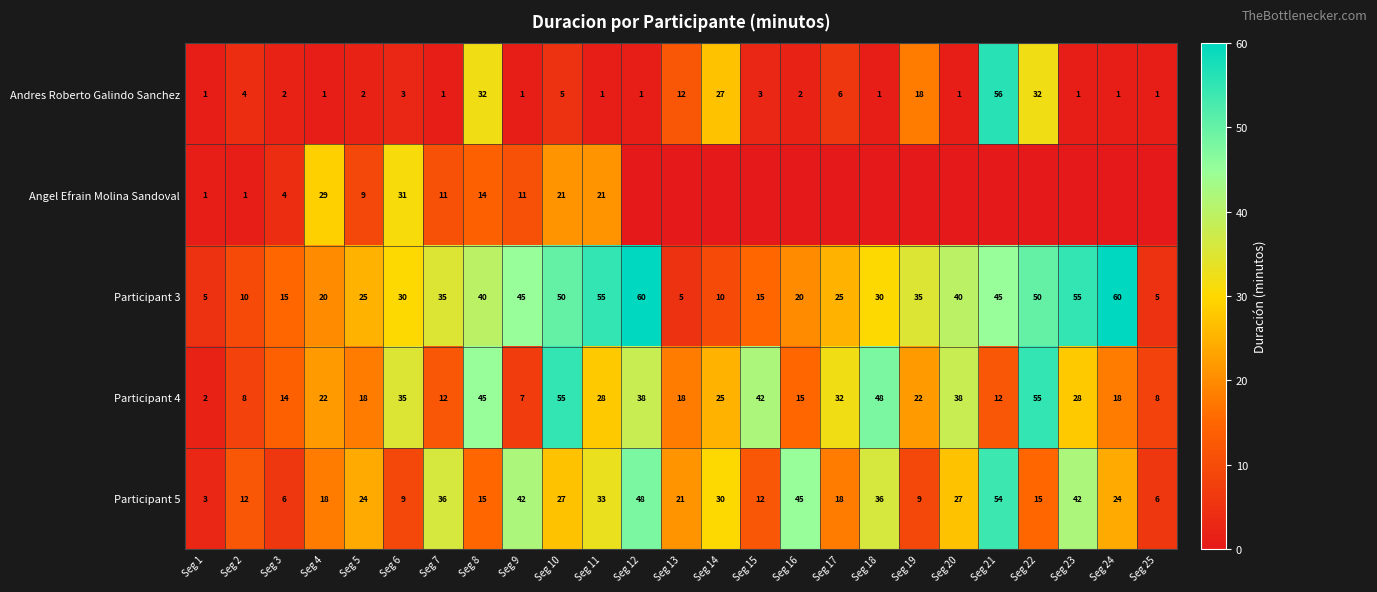

Is the value of Participant 4 at Seg 19 greater than the value of Participant 5 at Seg 11?

No